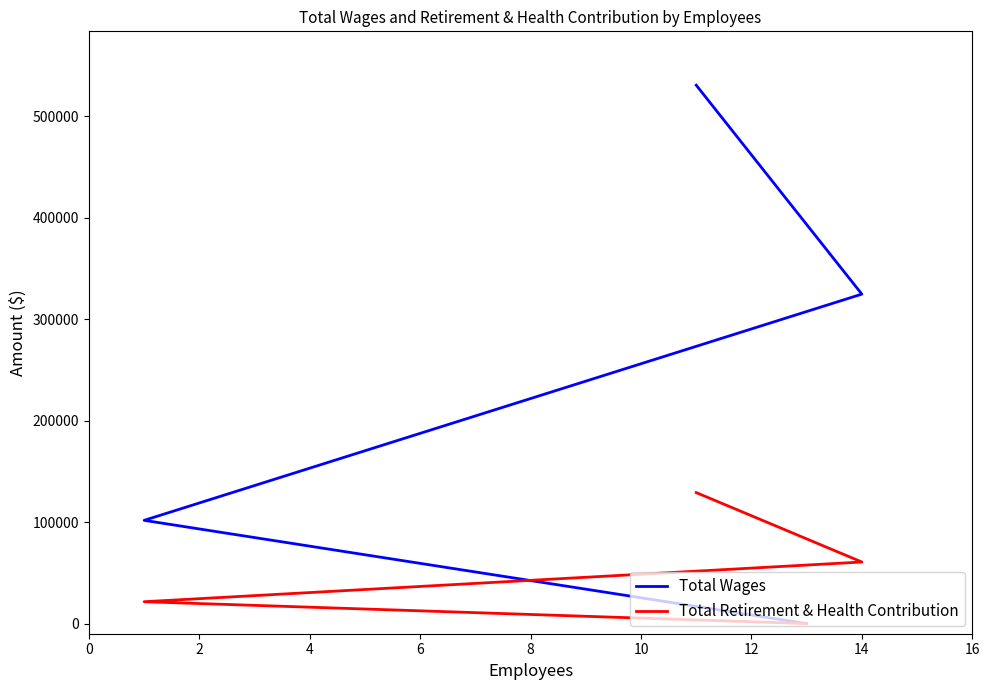

Which series has the largest total across all categories?

Total Wages